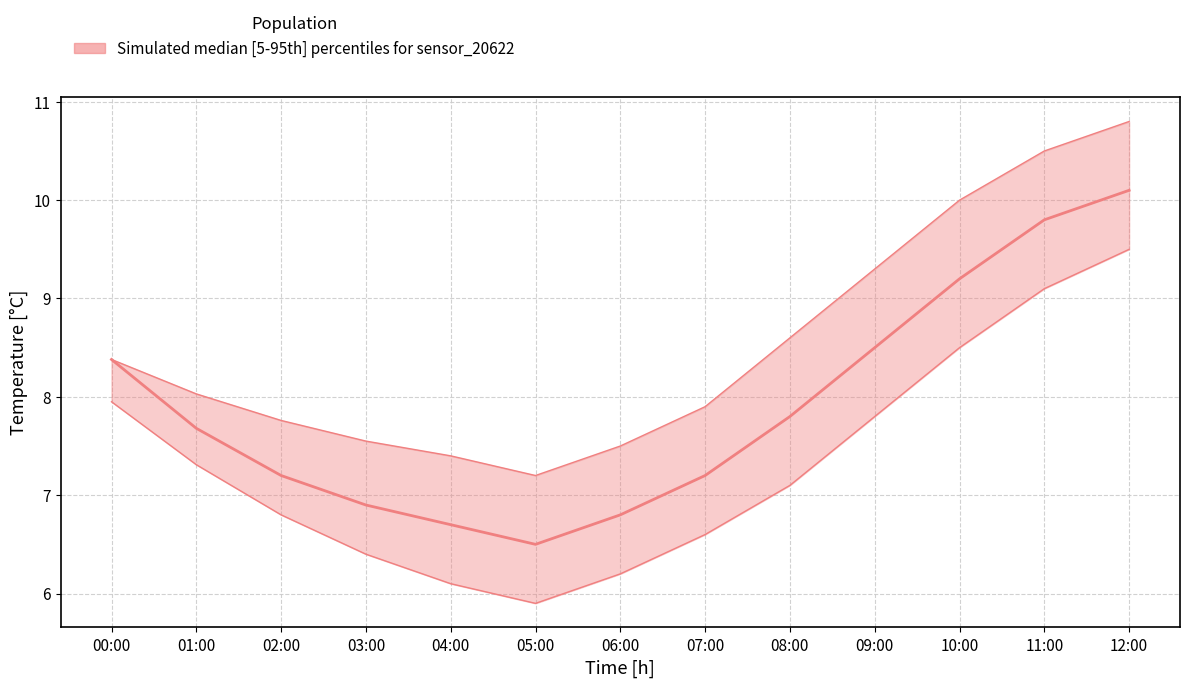

True or false: temperature_median and temperature_lower cross at least once.

False